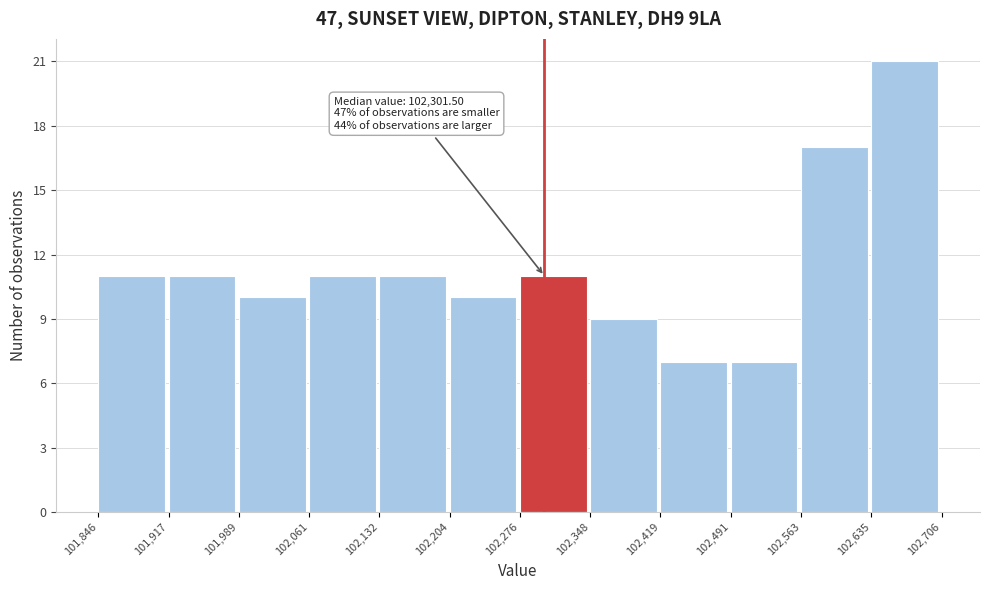

Which range on the x-axis has the tallest bar?

102,635 to 102,706